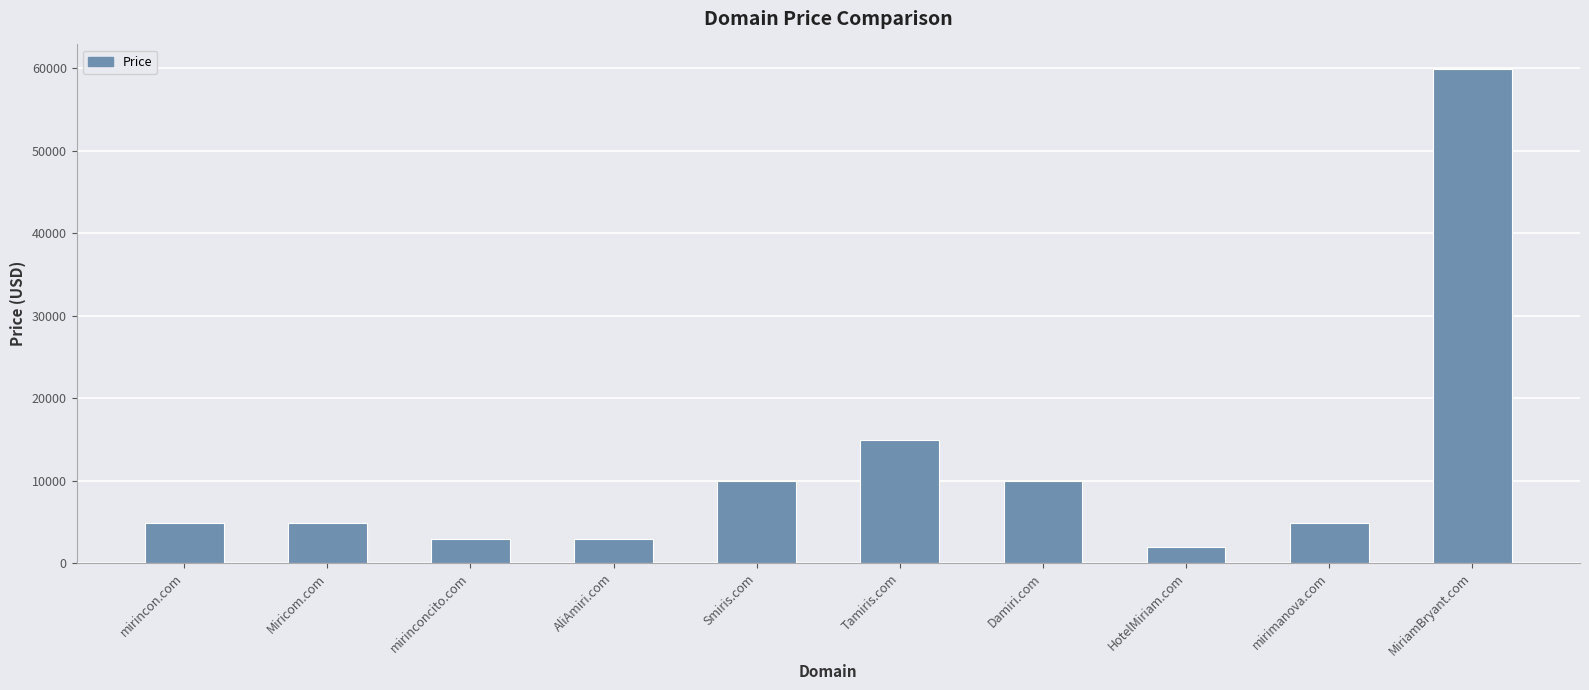

What is the difference between the maximum and minimum values?

58000